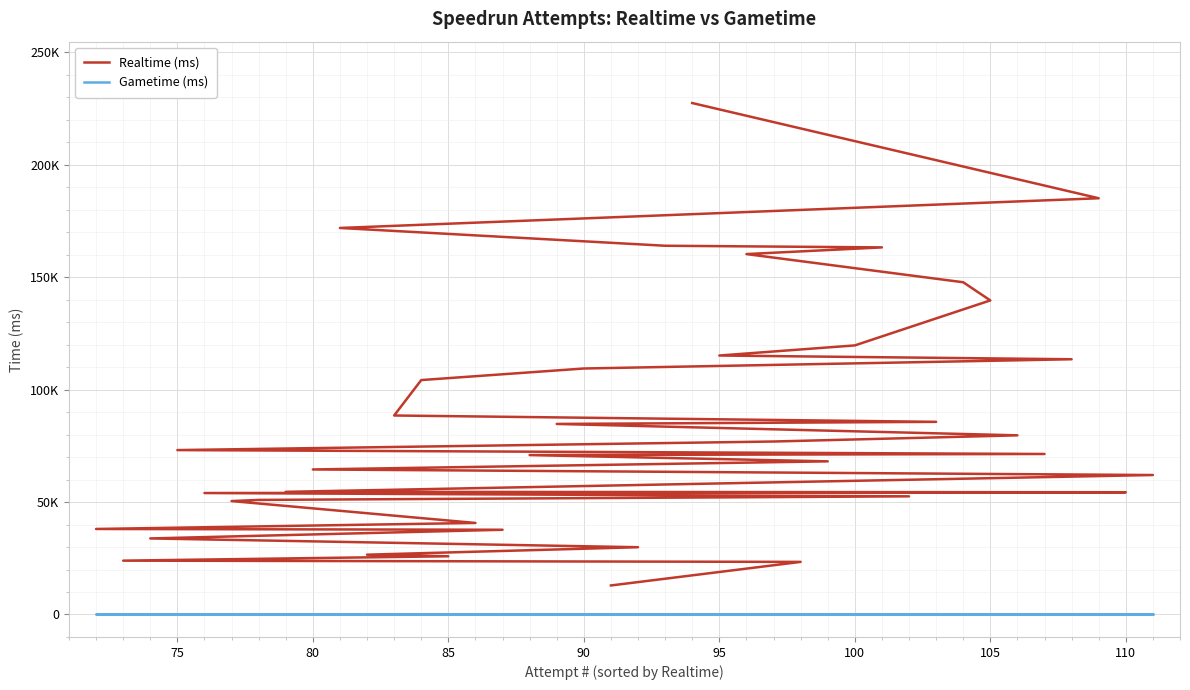

Is the value of Realtime (ms) at 30 greater than the value of Gametime (ms) at 80?

Yes